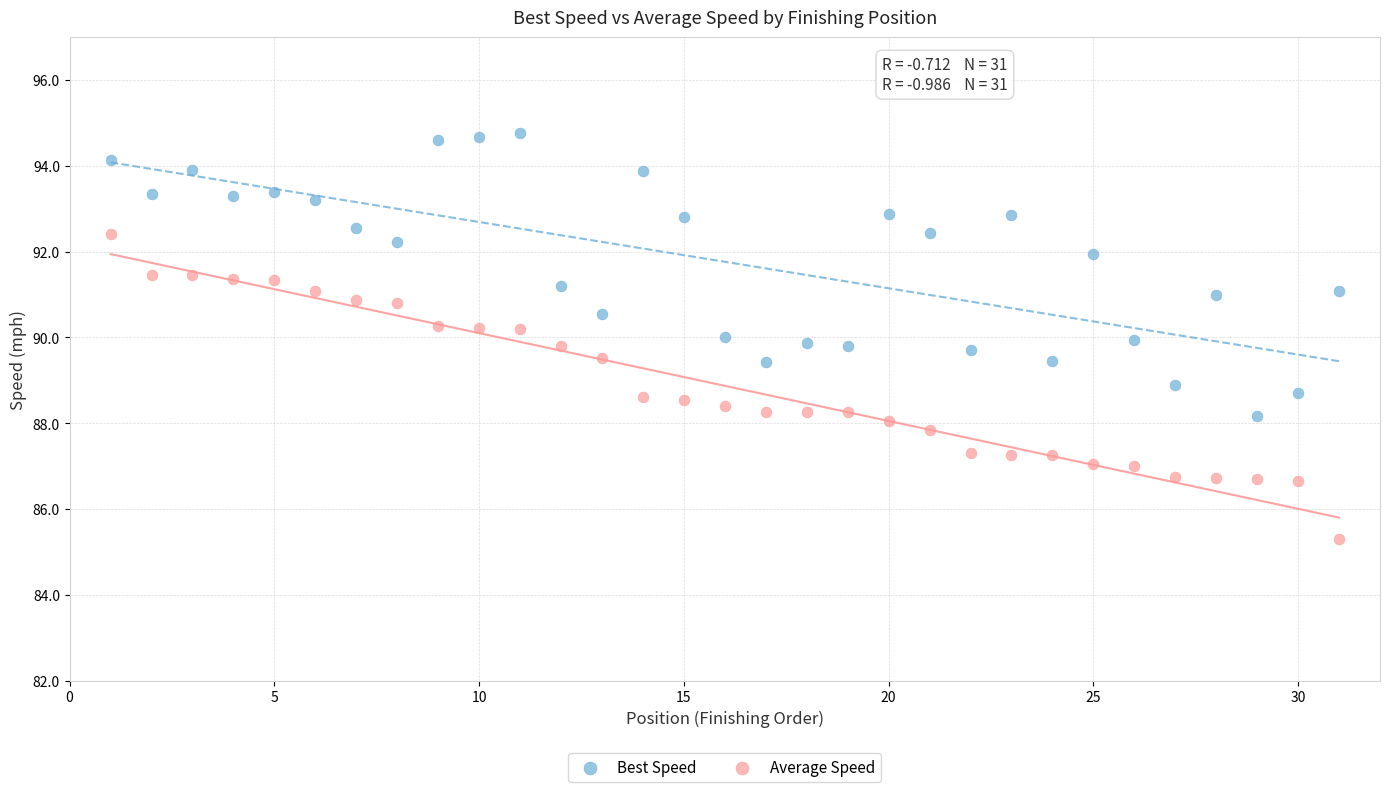

Which series contains the highest Y value?

Best Speed